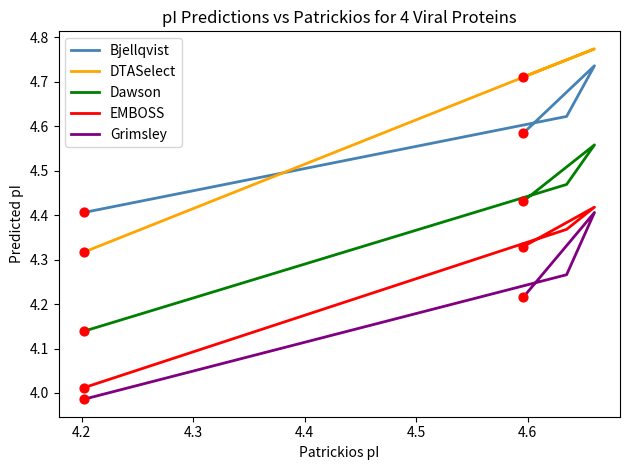

Which series has the widest spread of Y values?

DTASelect